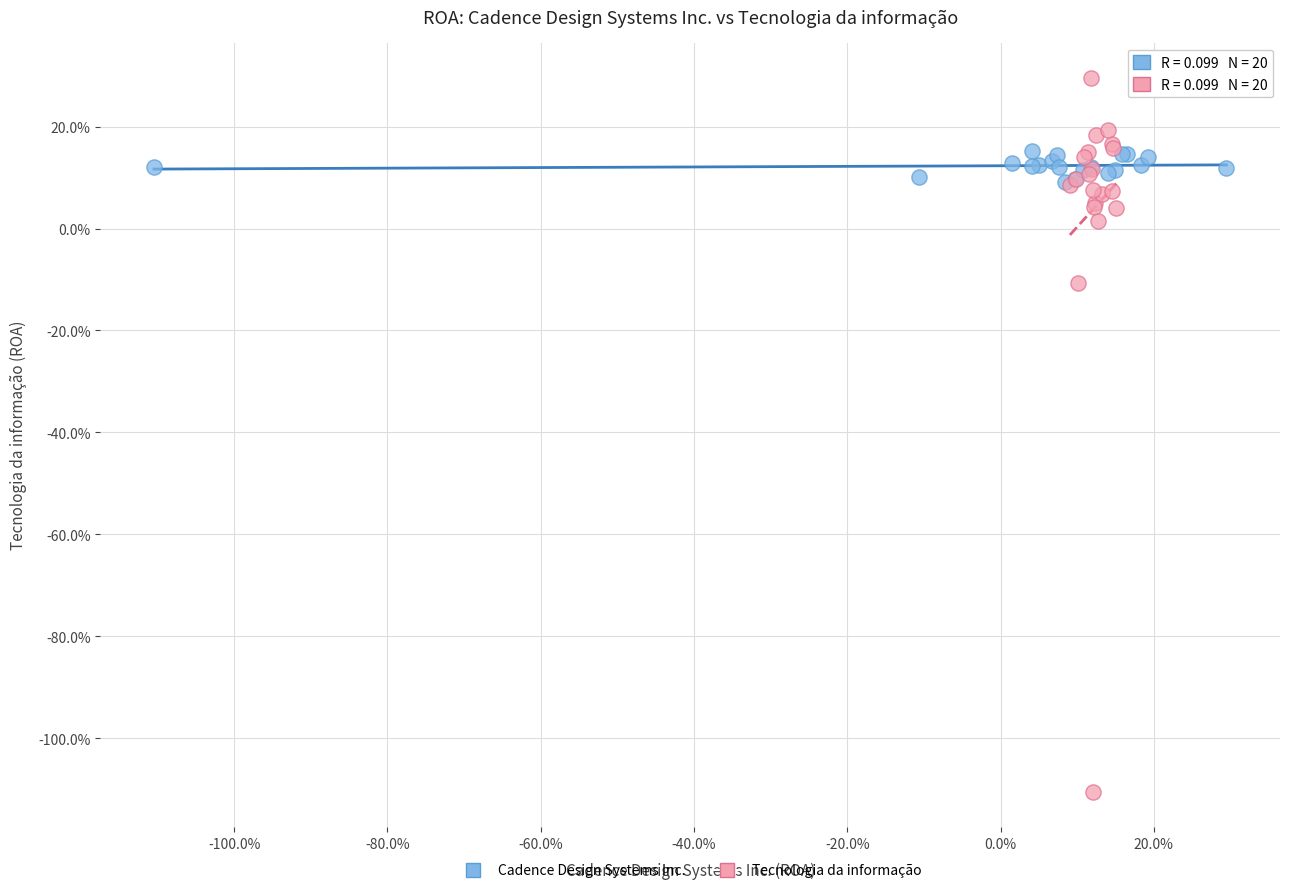

Which series has the largest Y range (max minus min)?

Tecnologia da informação